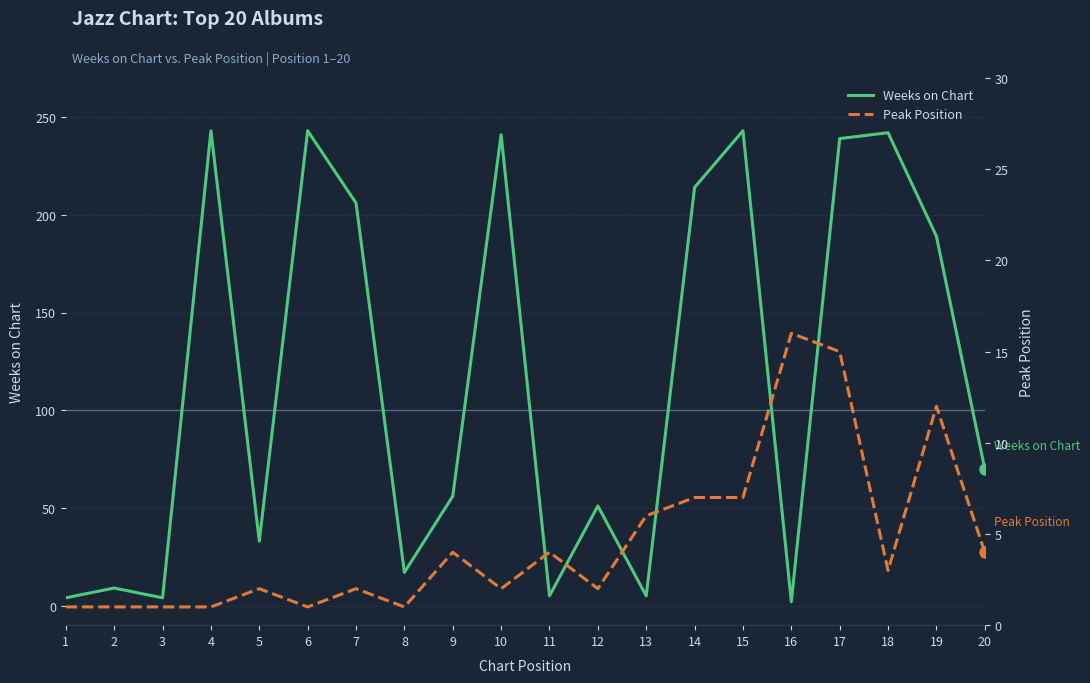

The value of Weeks on Chart at 5 is 43. True or false?

False